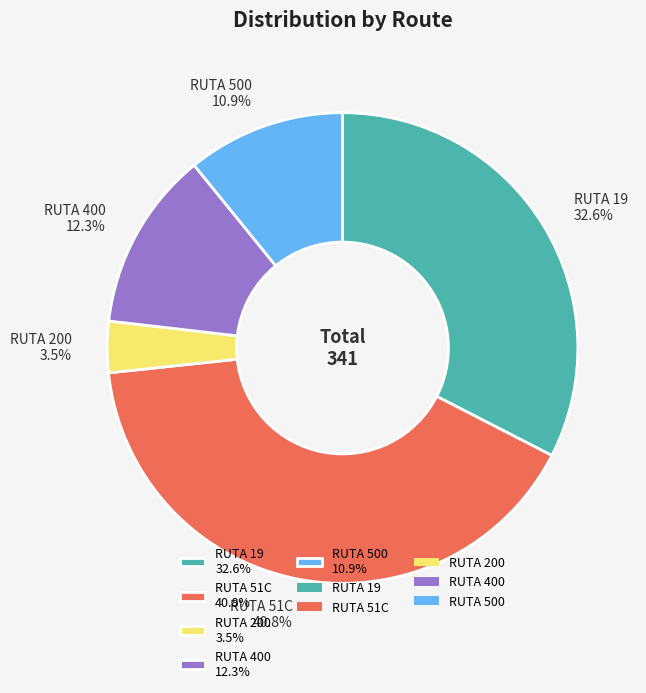

Which has a higher value, RUTA 400 or RUTA 500?

RUTA 400